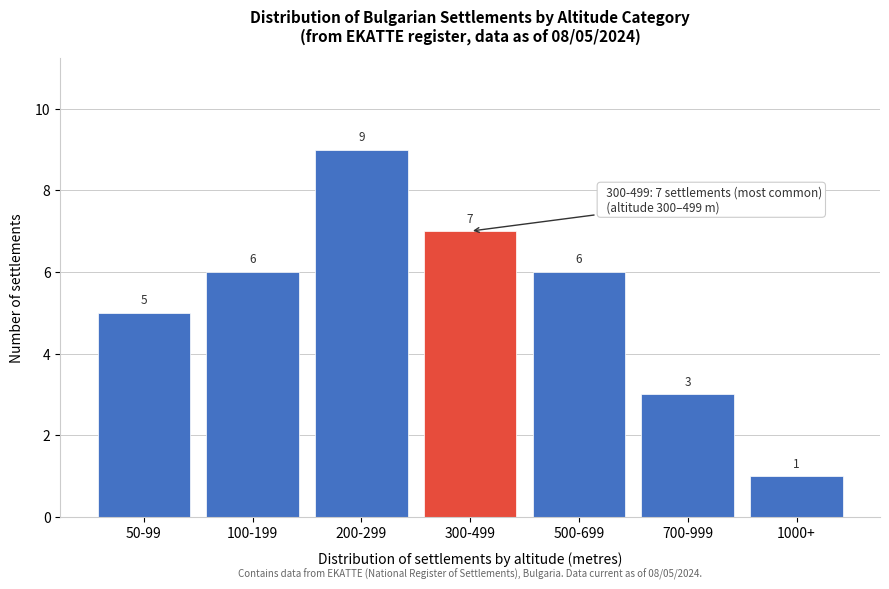

Reading left to right, list all the values displayed in this chart.

50-99=5	100-199=6	200-299=9	300-499=7	500-699=6	700-999=3	1000+=1